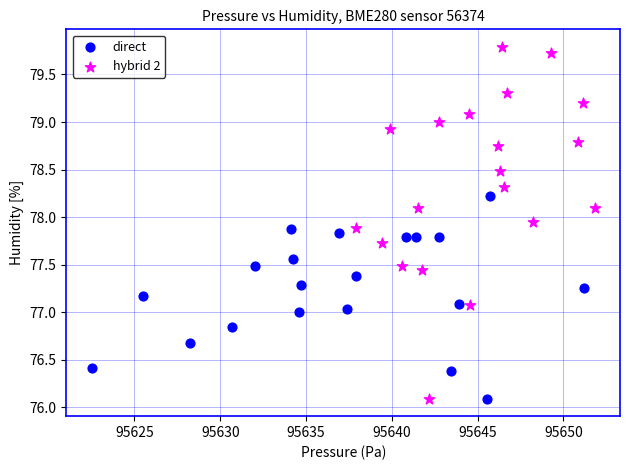

Which series reaches the maximum Y coordinate?

hybrid 2